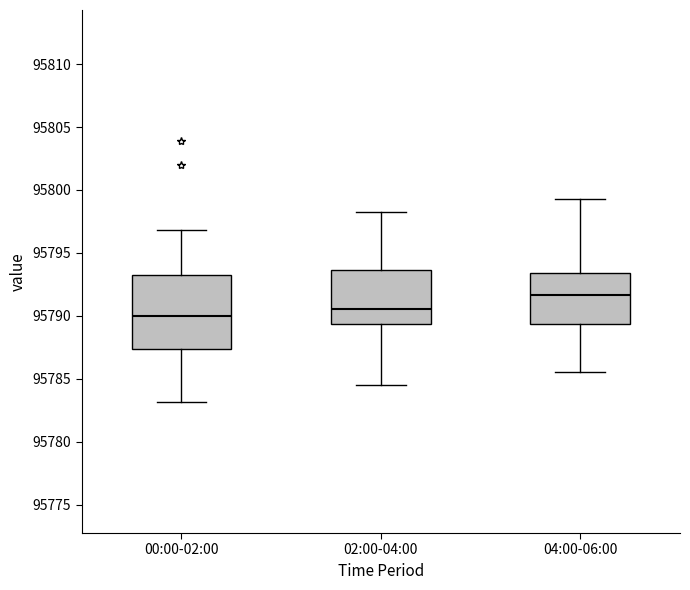

Where does the lower whisker of the box for 02:00-04:00 end on the y-axis? The values are not printed on the chart, so give them approximately, as read against the axis.

95784.5